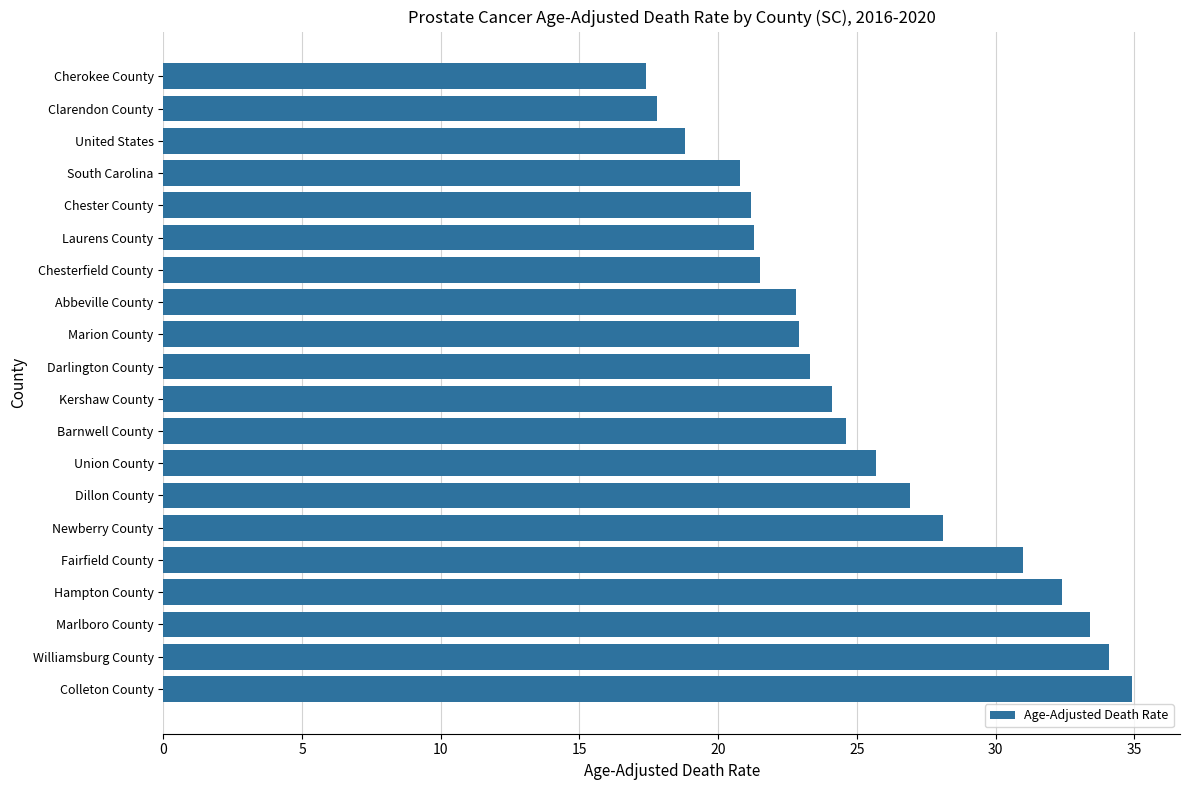

Is it true that the value at Marlboro County is 33.4?

True